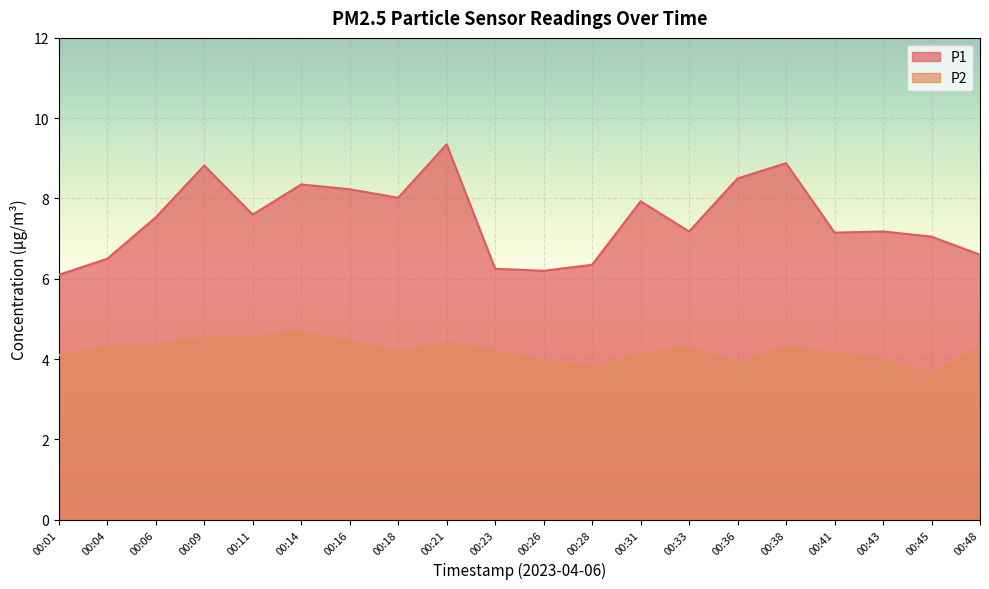

Which category has the highest value across all series?

00:21